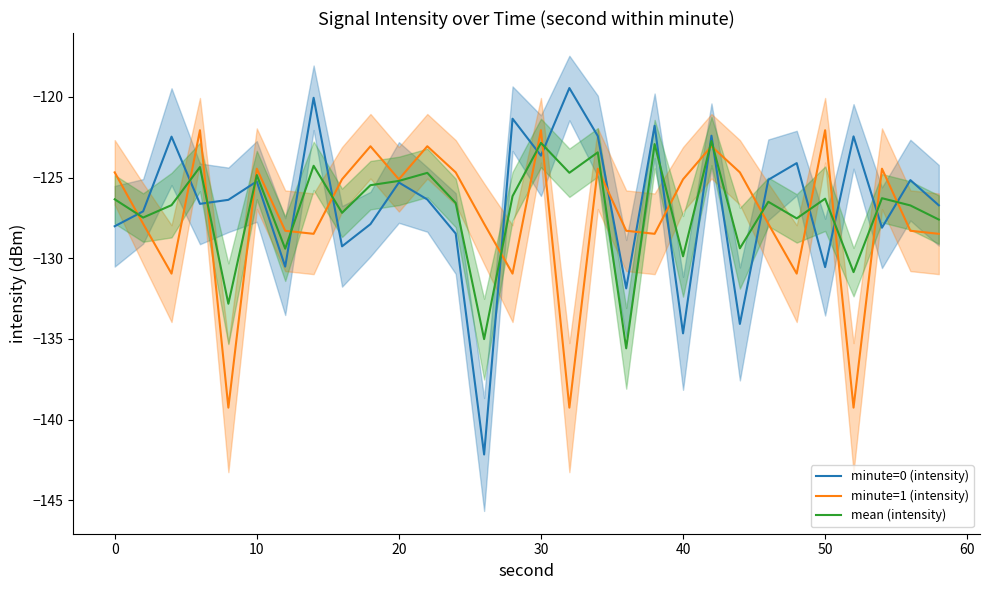

Reading left to right, list all the values displayed in this chart.

minute=0 (intensity): -128.0	-127.1	-122.5	-126.6	-126.4	-125.2	-130.5	-120.0	-129.3	-127.9	-125.3	-126.4	-128.5	-142.2	-121.3	-123.6	-119.4	-122.4	-131.9	-121.8	-134.7	-122.4	-134.1	-125.1	-124.1	-130.5	-122.4	-128.1	-125.2	-126.7
minute=1 (intensity): -124.7	-127.9	-131.0	-122.1	-139.3	-124.4	-128.3	-128.5	-125.1	-123.1	-125.1	-123.1	-124.7	-127.9	-131.0	-122.1	-139.3	-124.4	-128.3	-128.5	-125.1	-123.1	-124.7	-127.9	-131.0	-122.1	-139.3	-124.4	-128.3	-128.5
mean (intensity): -126.3	-127.5	-126.7	-124.3	-132.8	-124.8	-129.4	-124.3	-127.2	-125.5	-125.2	-124.7	-126.6	-135.0	-126.1	-122.8	-124.7	-123.4	-135.6	-122.9	-129.9	-122.7	-129.4	-126.5	-127.5	-126.3	-130.9	-126.3	-126.7	-127.6